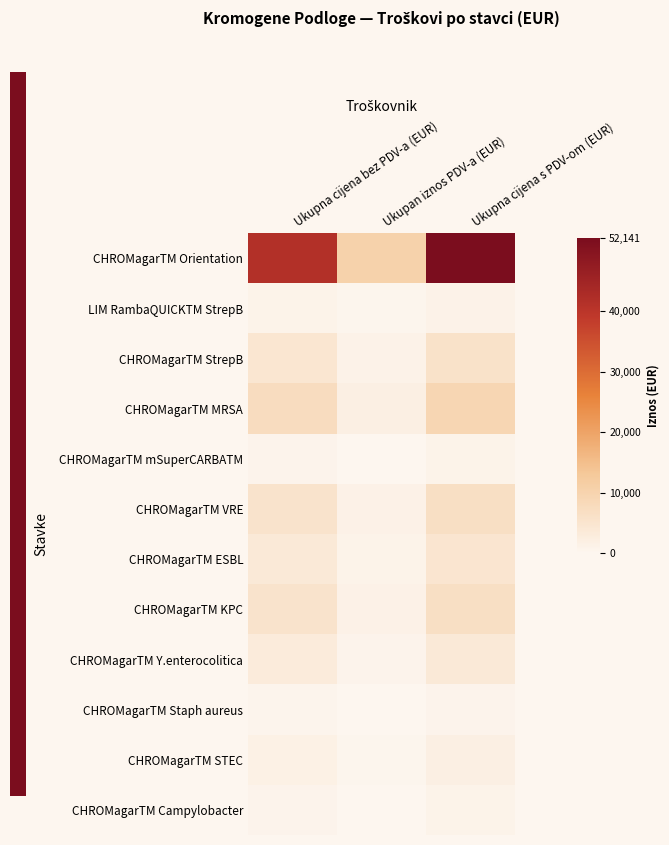

Between Ukupna cijena s PDV-om (EUR) and Ukupna cijena bez PDV-a (EUR), which is larger?

Ukupna cijena s PDV-om (EUR)